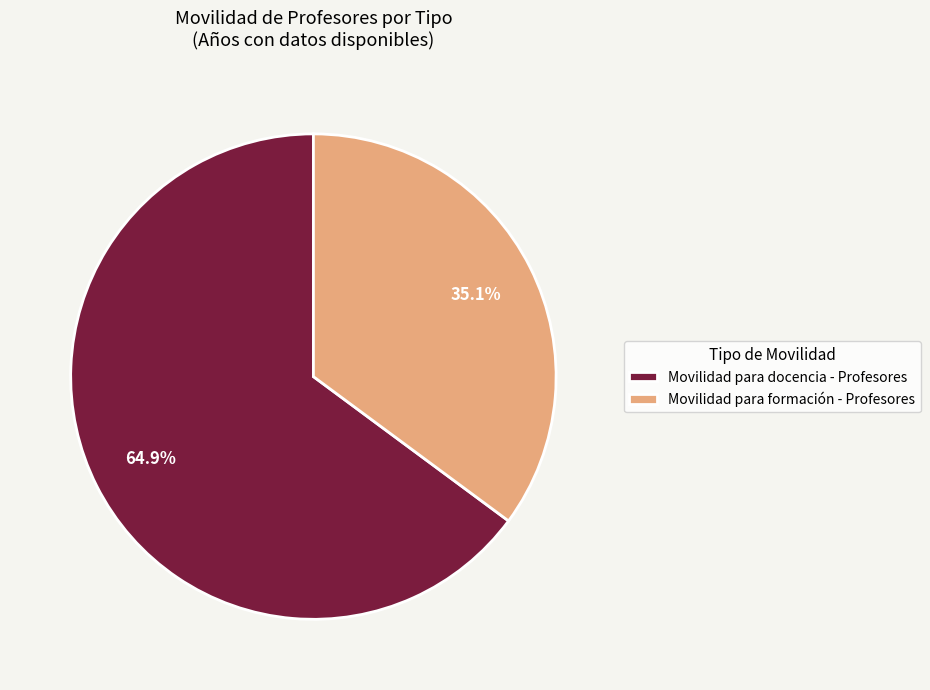

Which slice is the smallest?

Movilidad para formación - Profesores